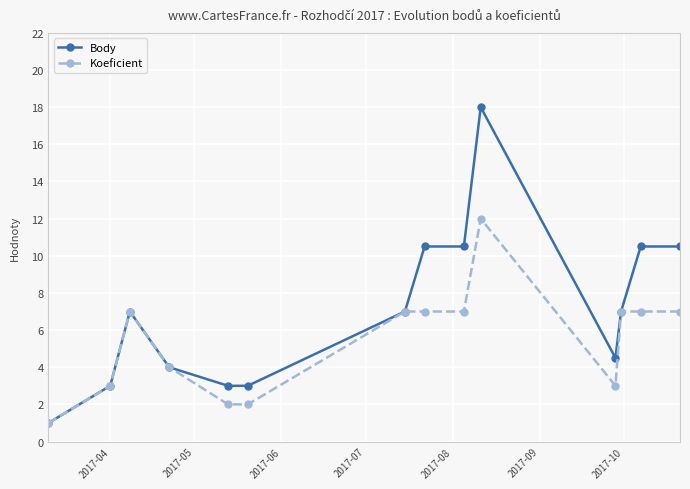

What is the smallest value displayed?

1.0